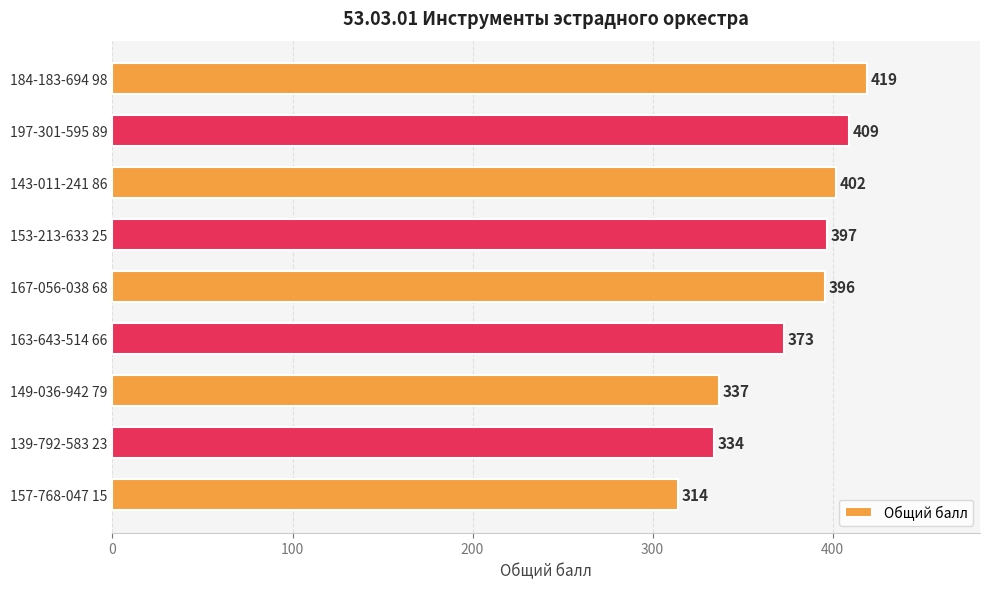

What is the ratio of the value at 157-768-047 15 to the value at 149-036-942 79?

0.9